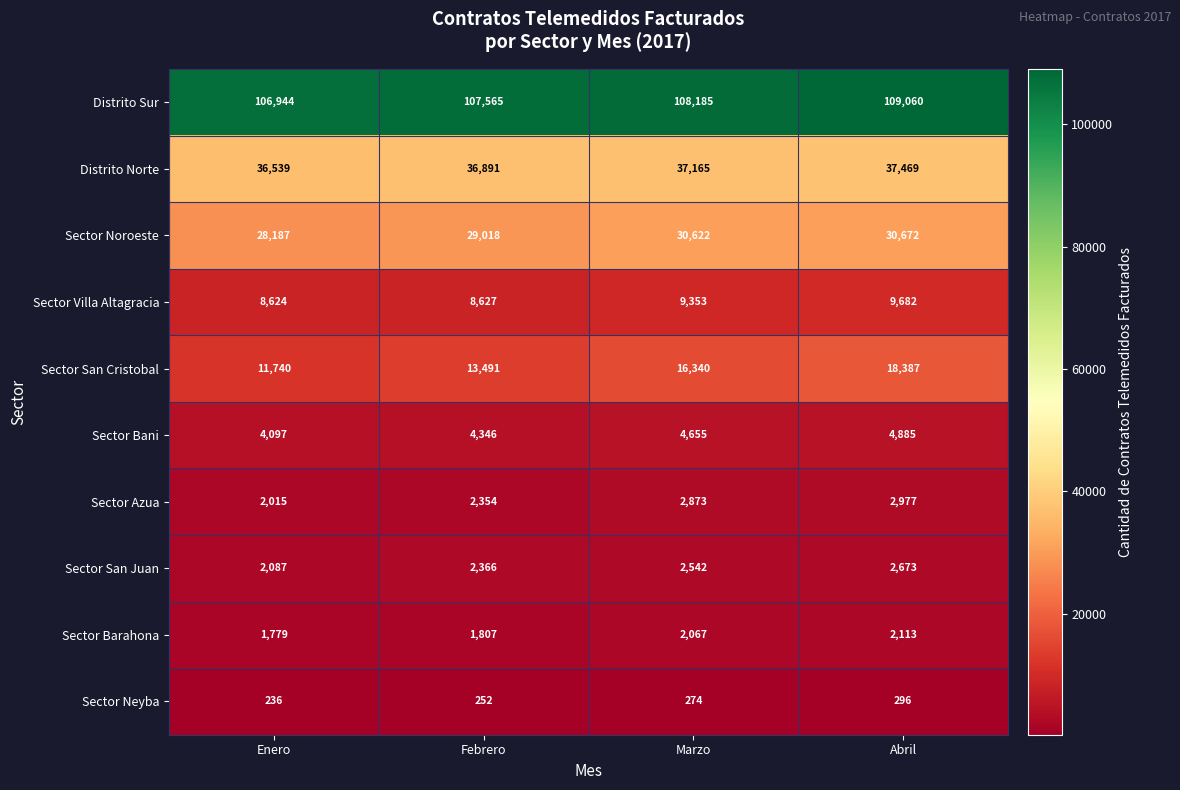

What is the total value across all series at Abril?

218214